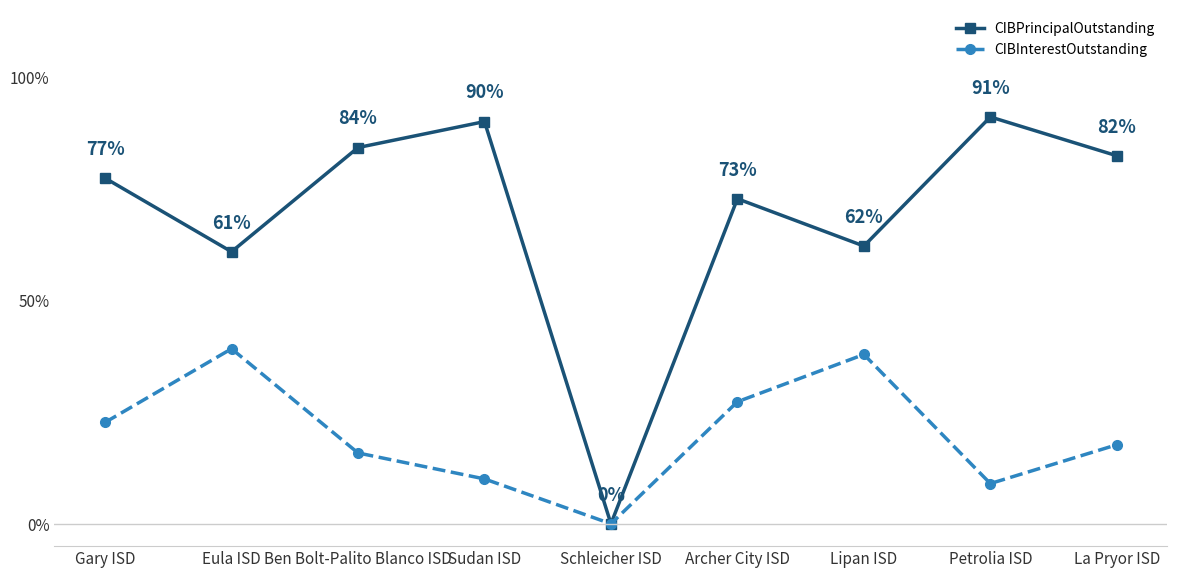

How many interior local valleys does the CIBPrincipalOutstanding series have?

3